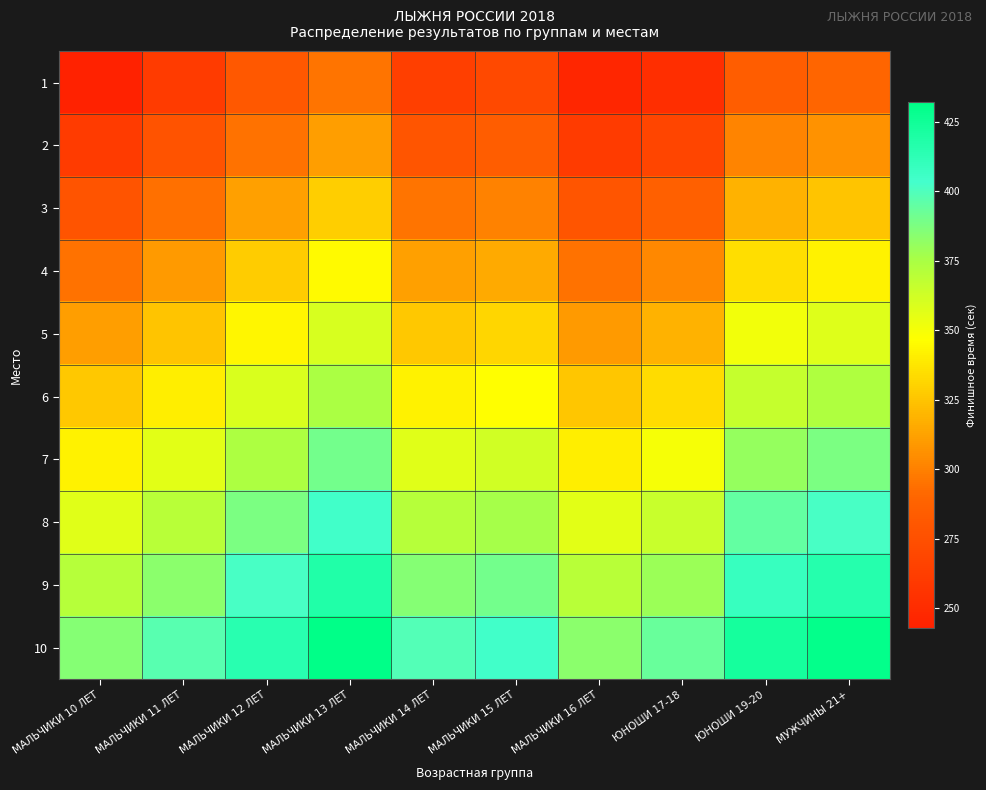

Which series has the largest total across all categories?

10